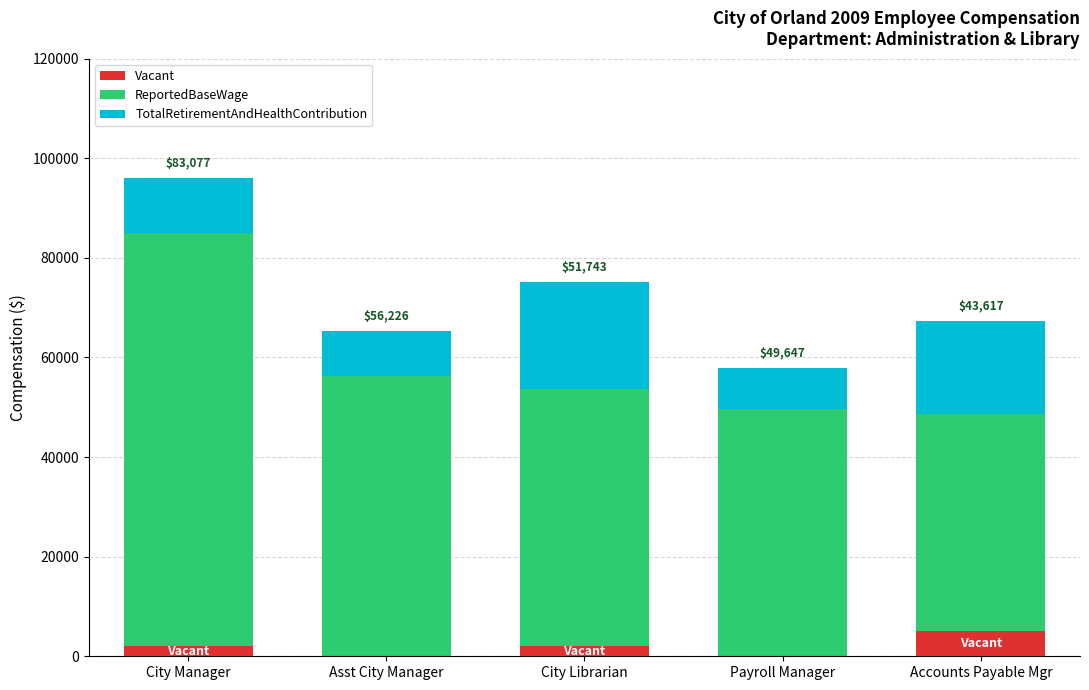

What is the total value across all series at Asst City Manager?

65415